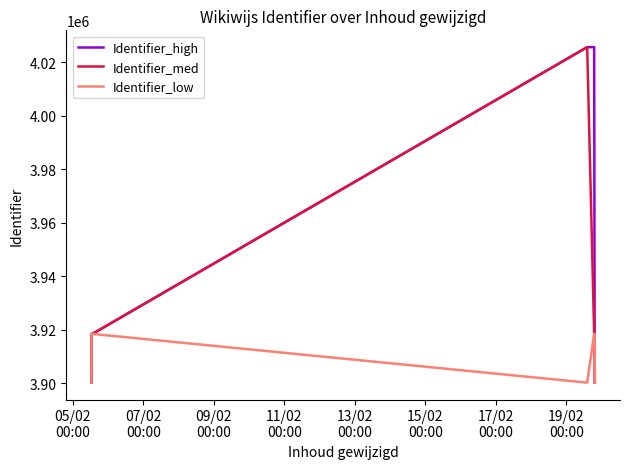

True or false: Identifier_high has more than 1 points higher than both neighbors.

True